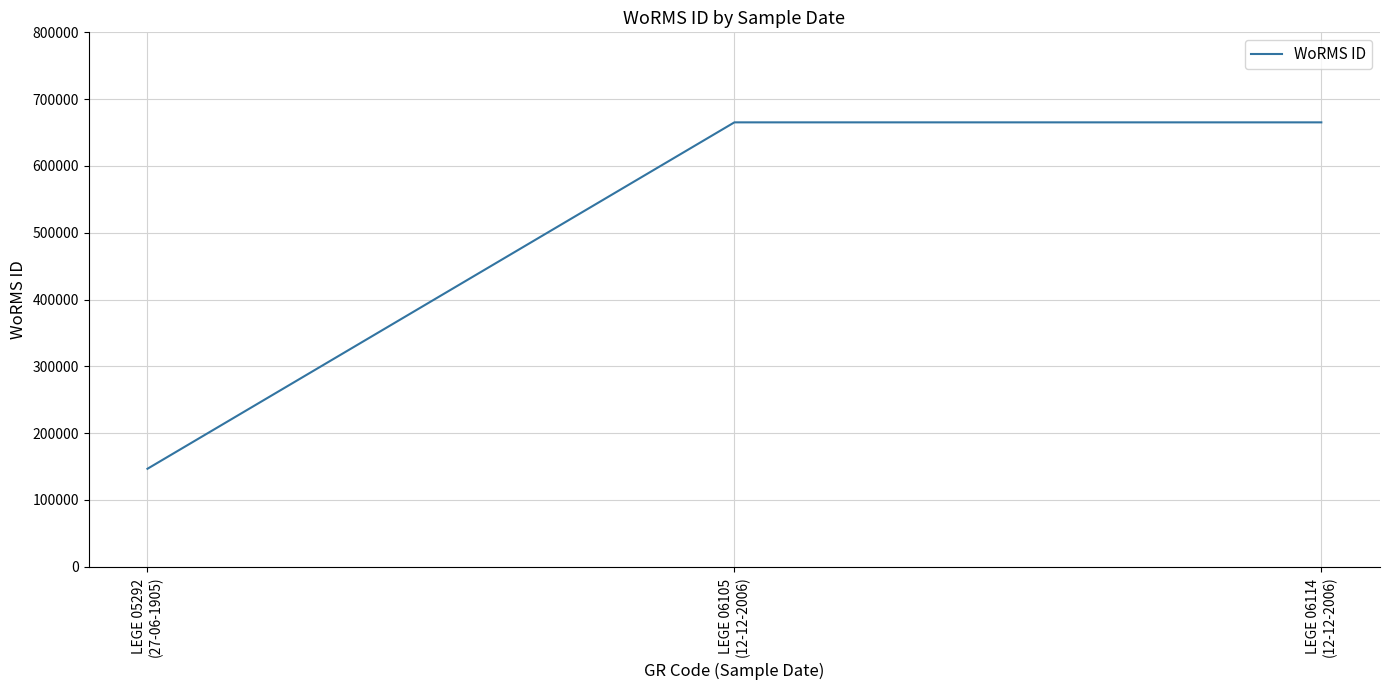

What is the difference between the maximum and minimum values?

518550